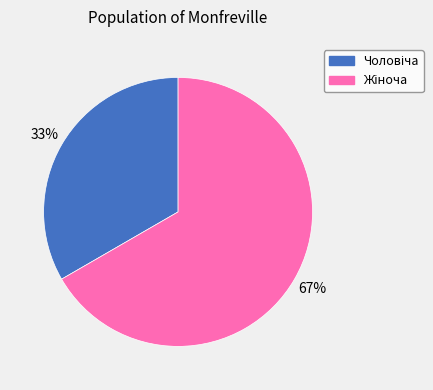

Count the number of slices in the pie.

2